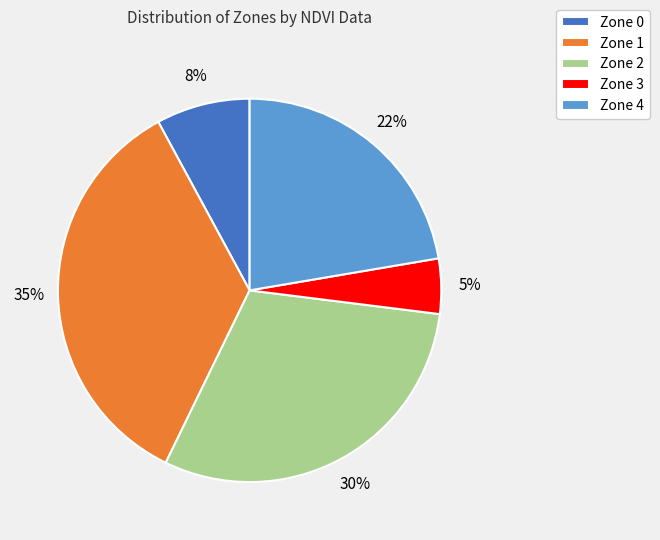

Approximately how many times larger is the value at Zone 3 compared to Zone 4?

0.2